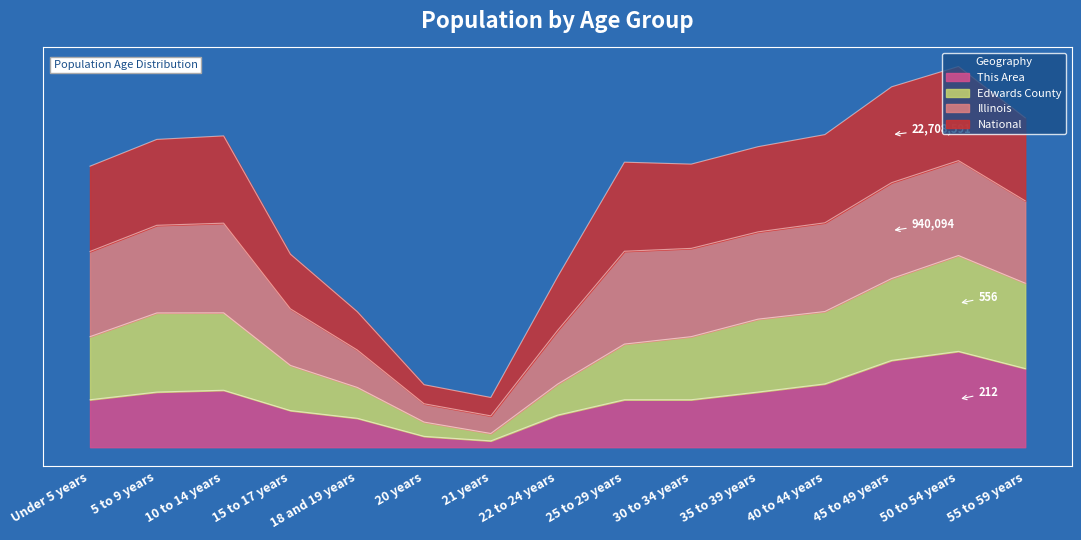

Which series changed the most between 25 to 29 years and 30 to 34 years?

Edwards County